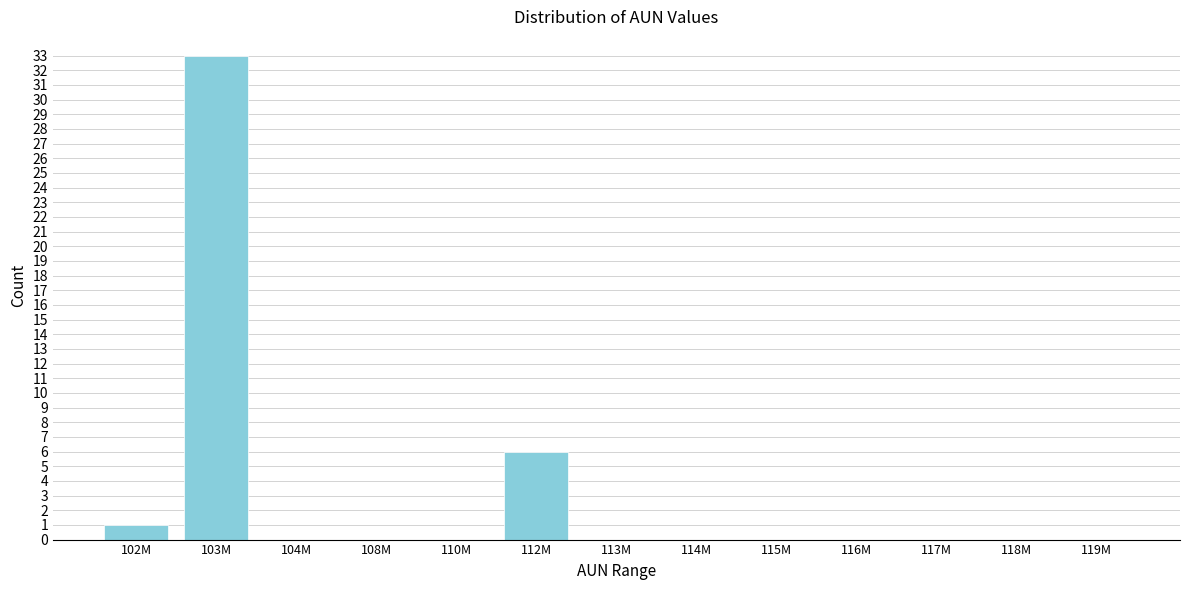

Reading left to right, transcribe all the data shown in this chart.

102M=1	103M=33	104M=0	108M=0	110M=0	112M=6	113M=0	114M=0	115M=0	116M=0	117M=0	118M=0	119M=0